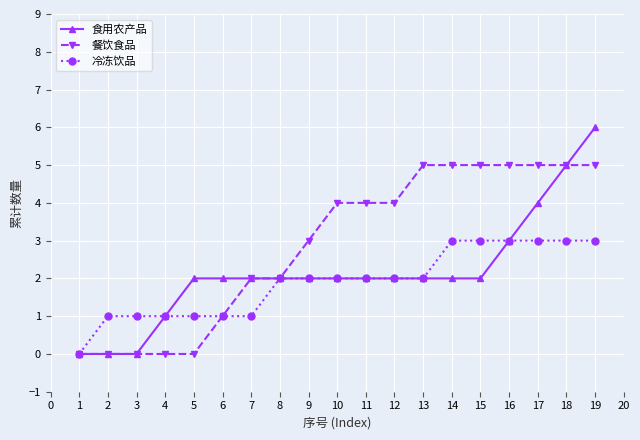

The 餐饮食品 series shows 5 at 17. True or false?

True